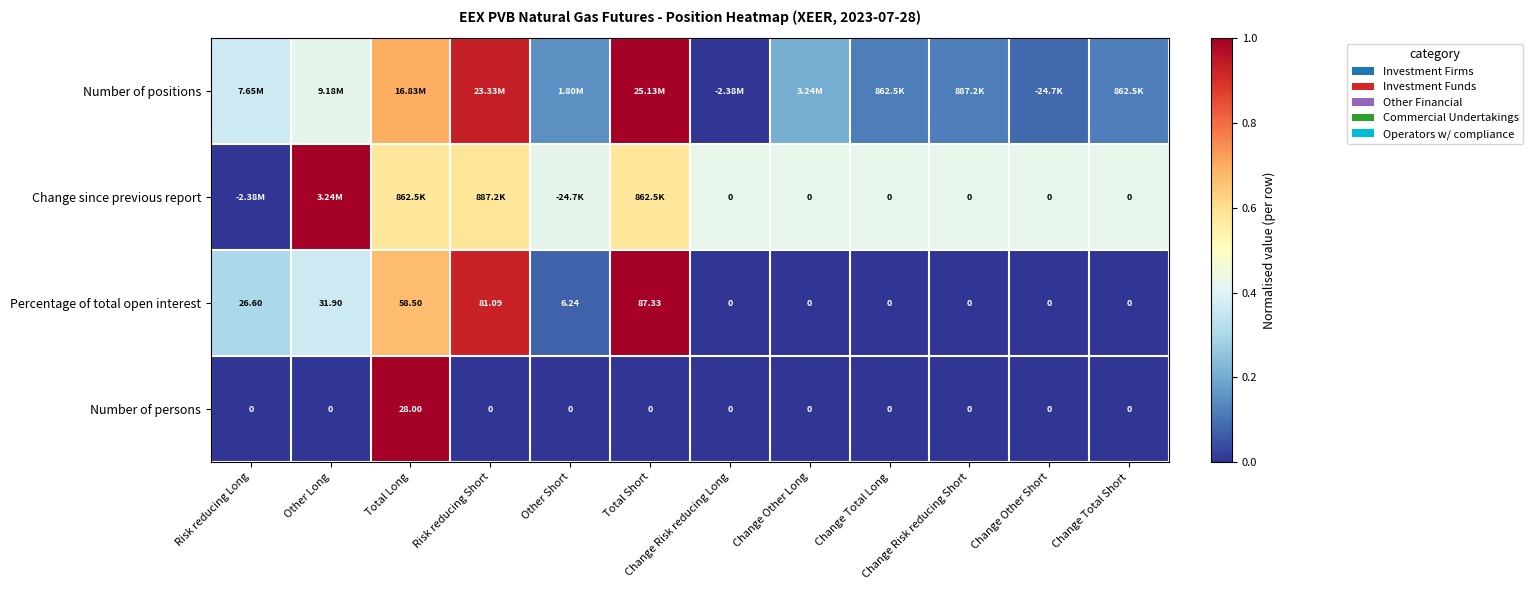

Rank the categories by Change since previous report value from highest to lowest.

Other Long, Risk reducing Short, Total Long, Total Short, Change Risk reducing Long, Change Other Long, Change Total Long, Change Risk reducing Short, Change Other Short, Change Total Short, Other Short, Risk reducing Long